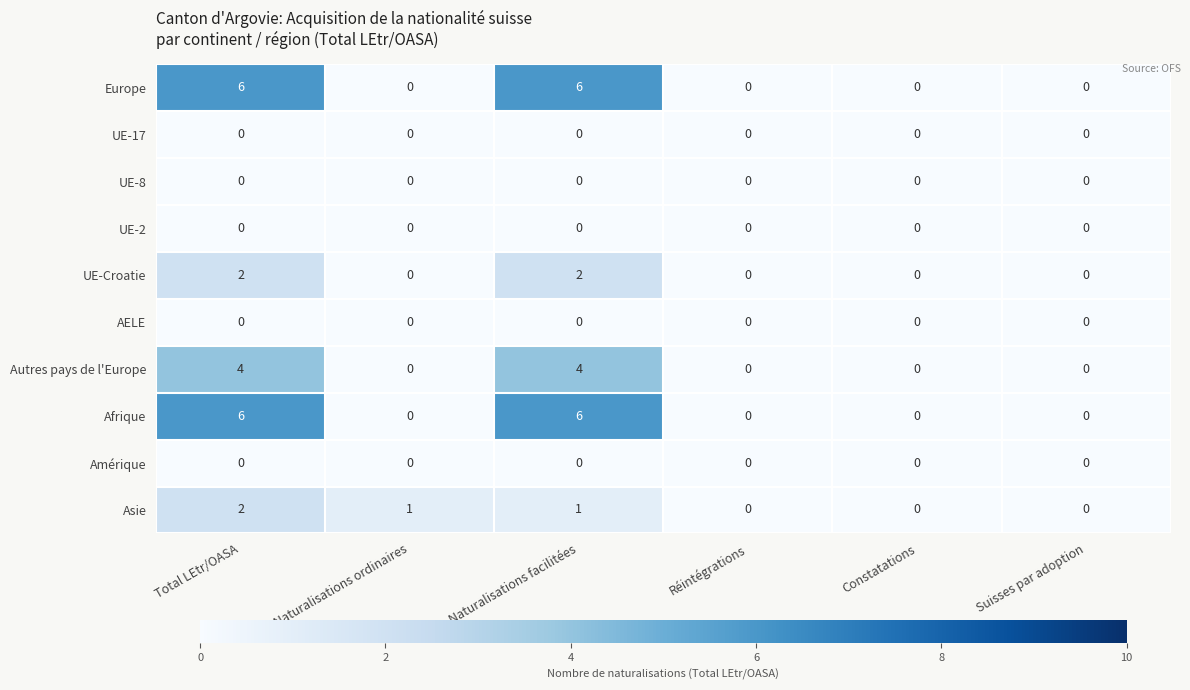

Count the number of categories in the chart.

6